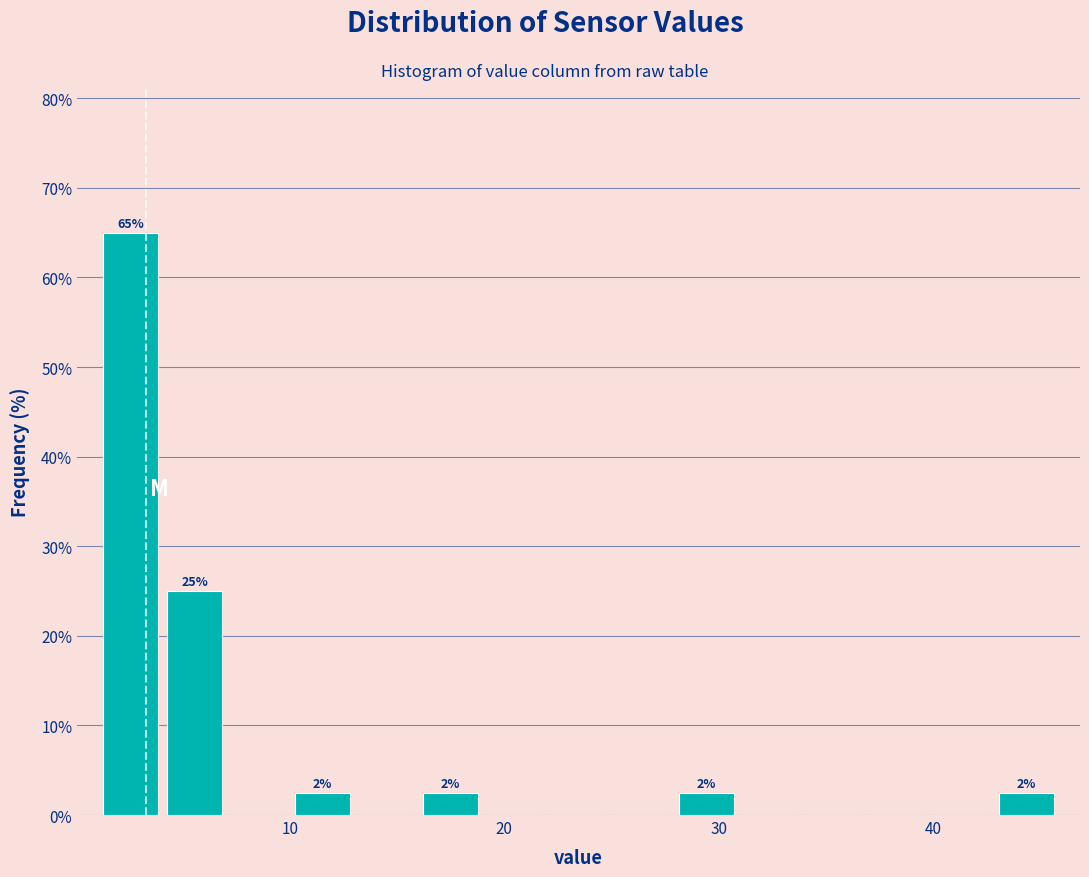

Read against the x-axis, roughly where is the centre of the tallest bar?

3